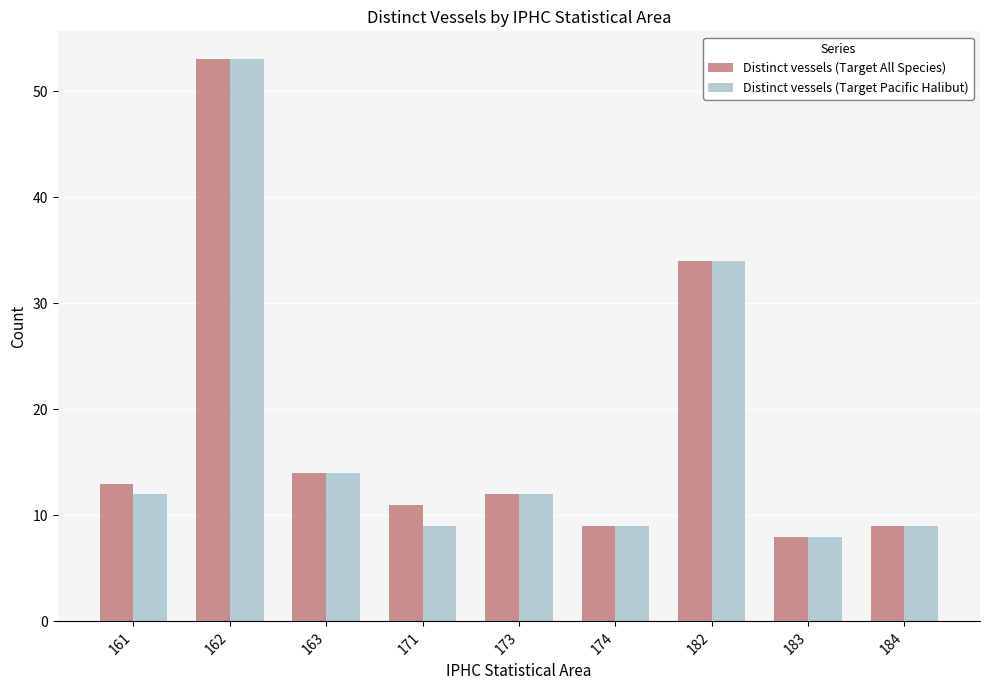

What are all the series names shown in the legend?

Distinct vessels (Target All Species), Distinct vessels (Target Pacific Halibut)